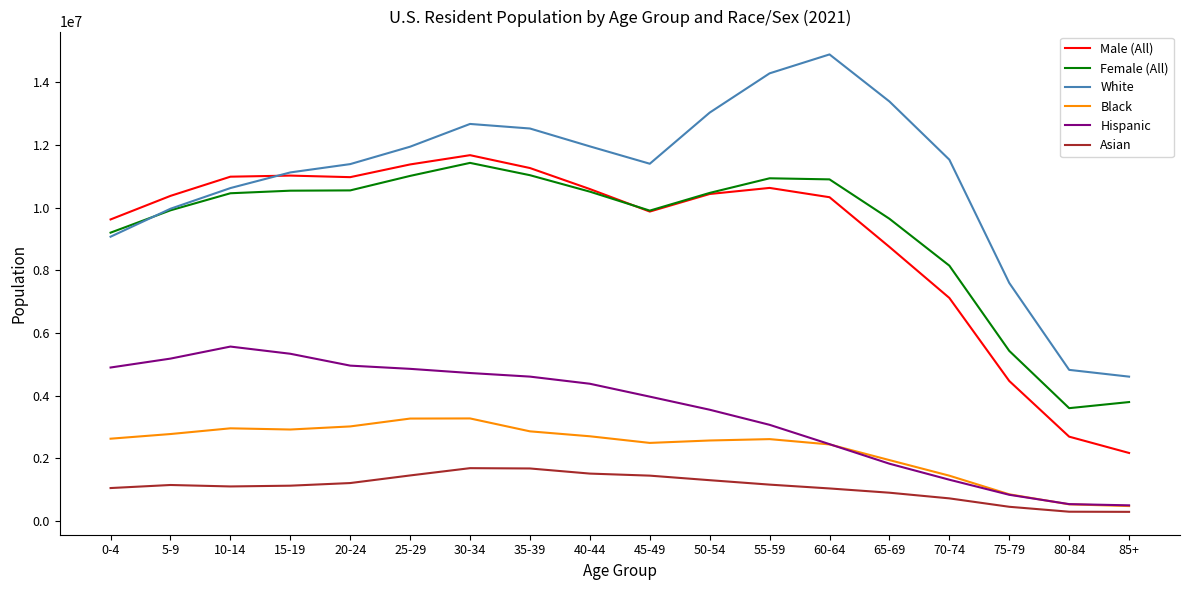

What position from the right is 85+?

1